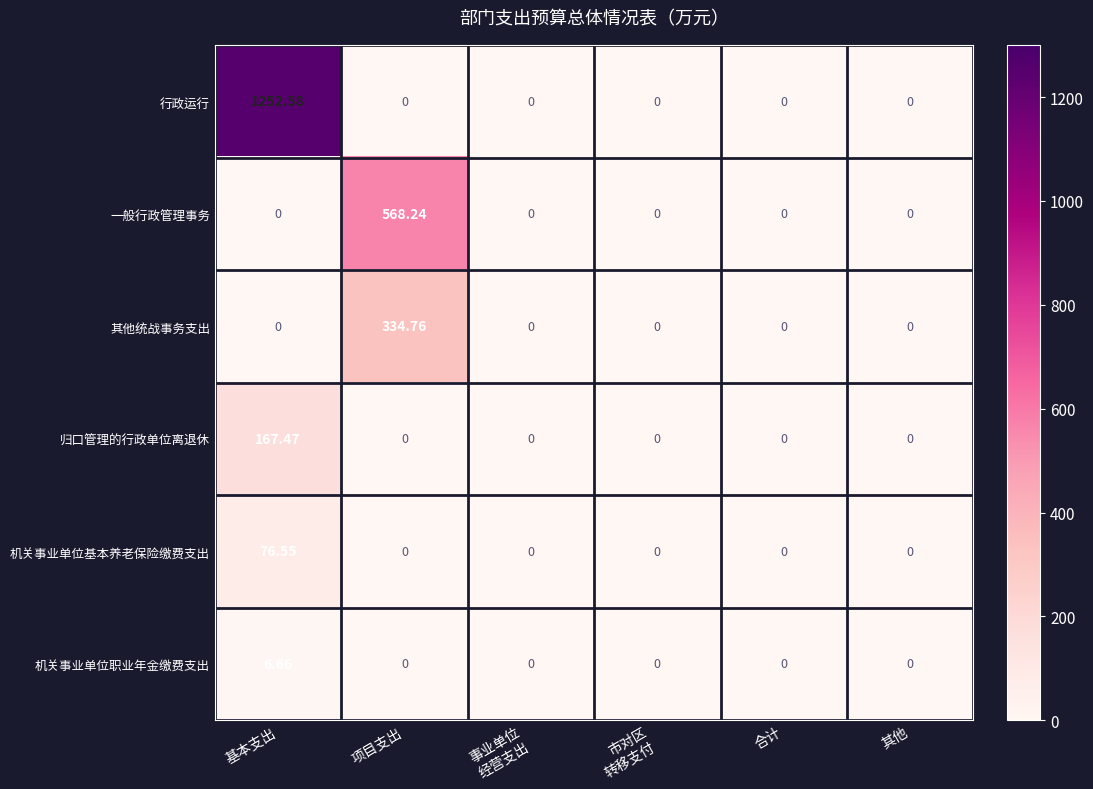

Which category has the highest value in the 归口管理的行政单位离退休 series?

基本支出